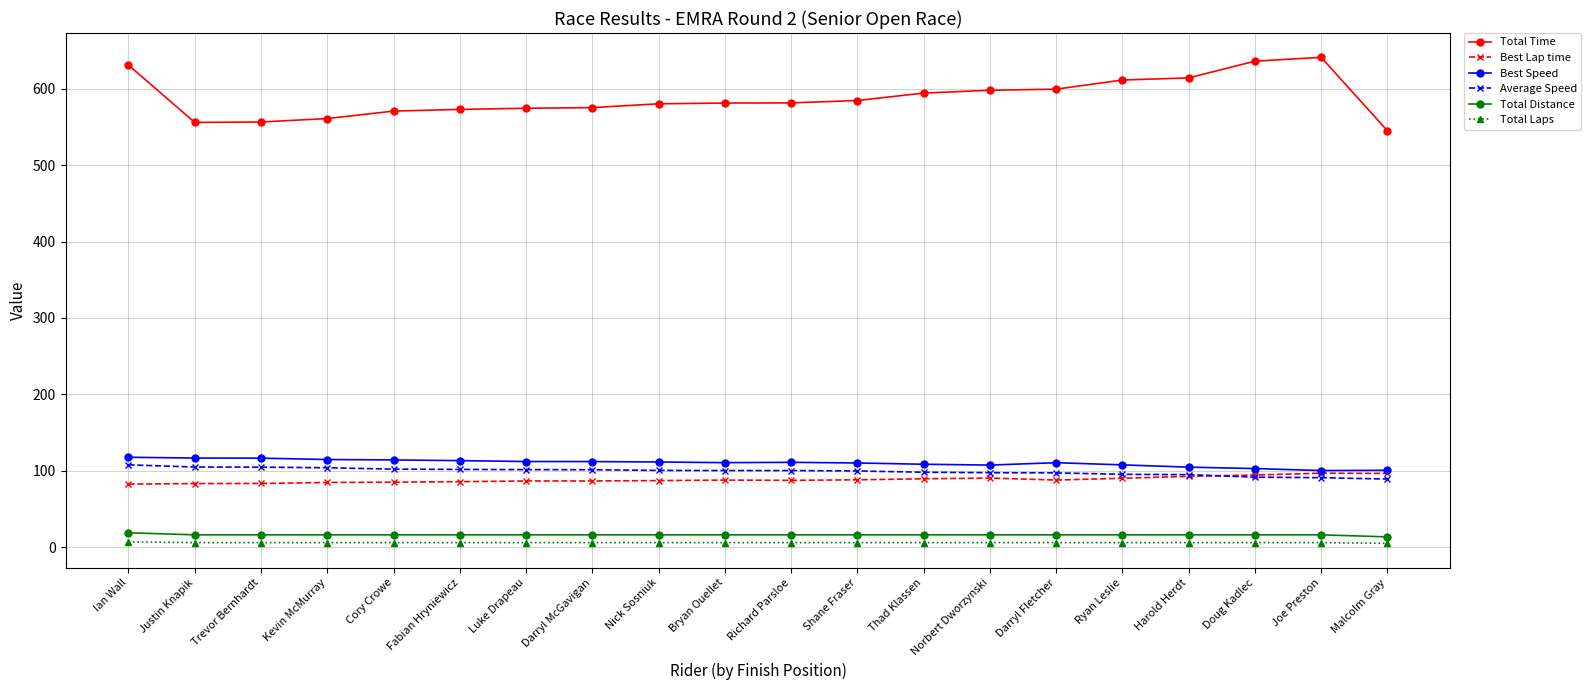

How many categories are shown in the chart?

20